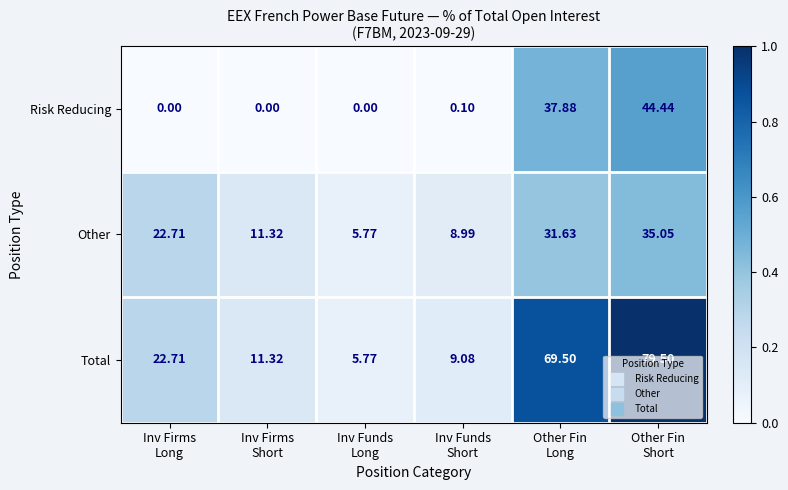

Which series has the largest range (max minus min)?

Total